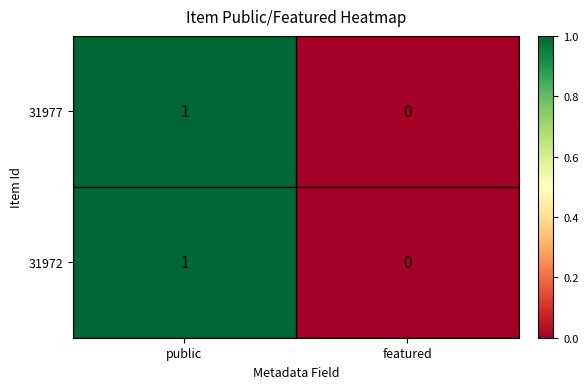

Is it true that 31977 equals 0 at featured?

True